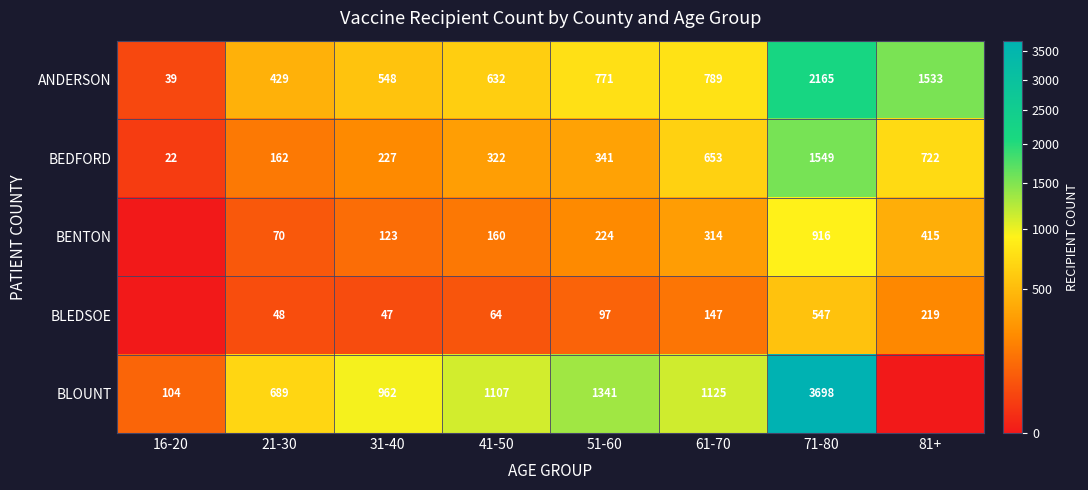

At which category does the chart reach its peak across all series?

71-80